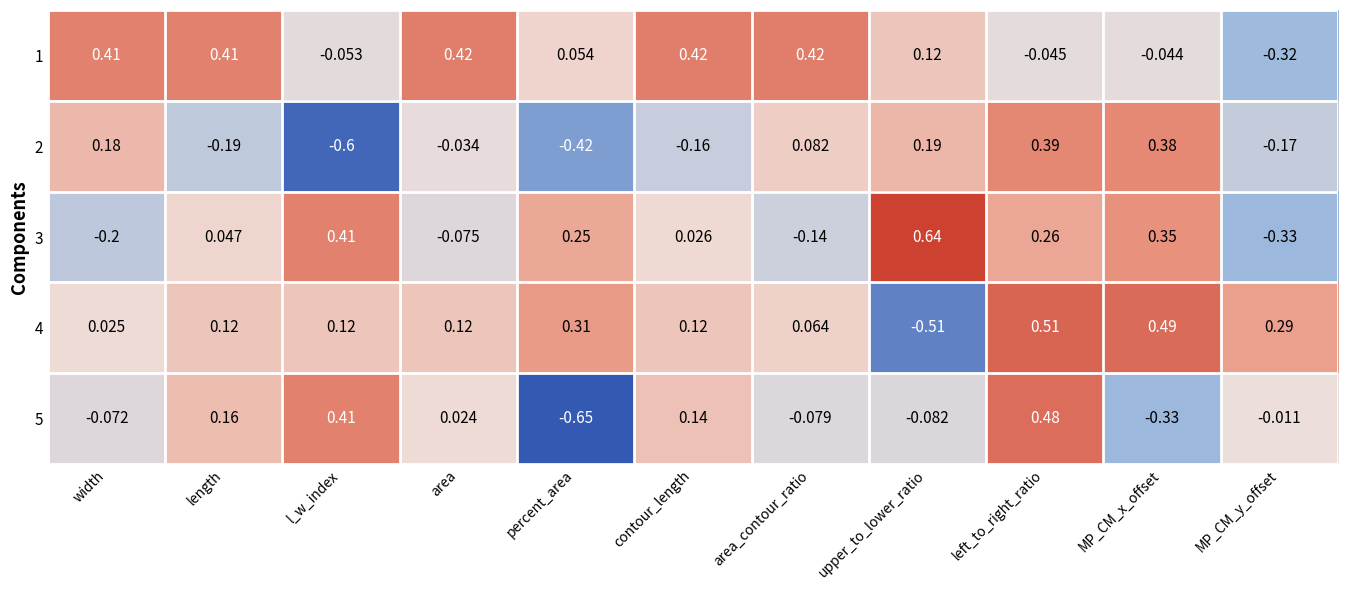

Between width and area_contour_ratio, which series saw the biggest shift?

2